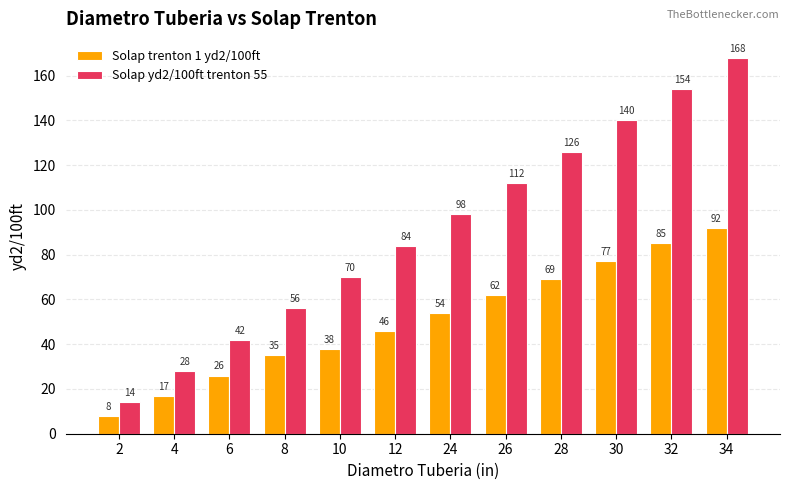

At 34, list the series in order from smallest to largest.

Solap trenton 1 yd2/100ft, Solap yd2/100ft trenton 55